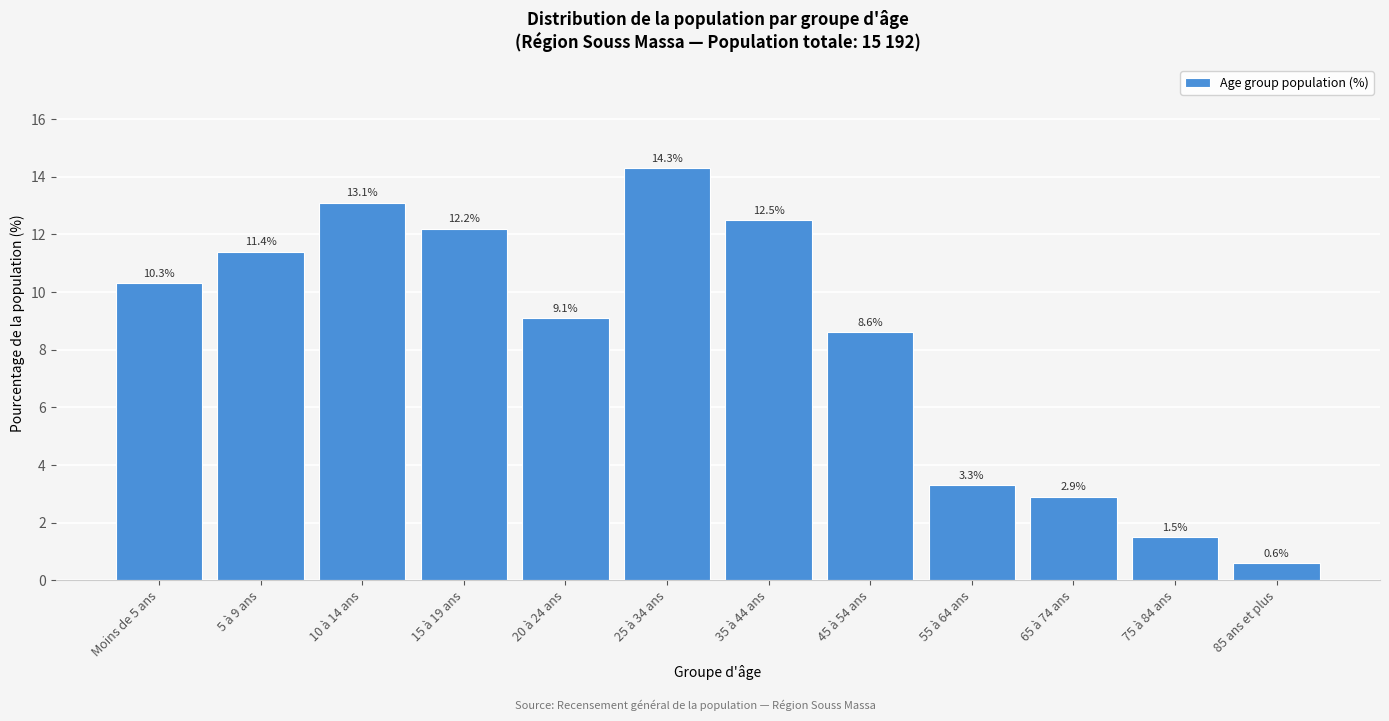

Reading left to right, extract all data points from this chart.

10.3	11.4	13.1	12.2	9.1	14.3	12.5	8.6	3.3	2.9	1.5	0.6